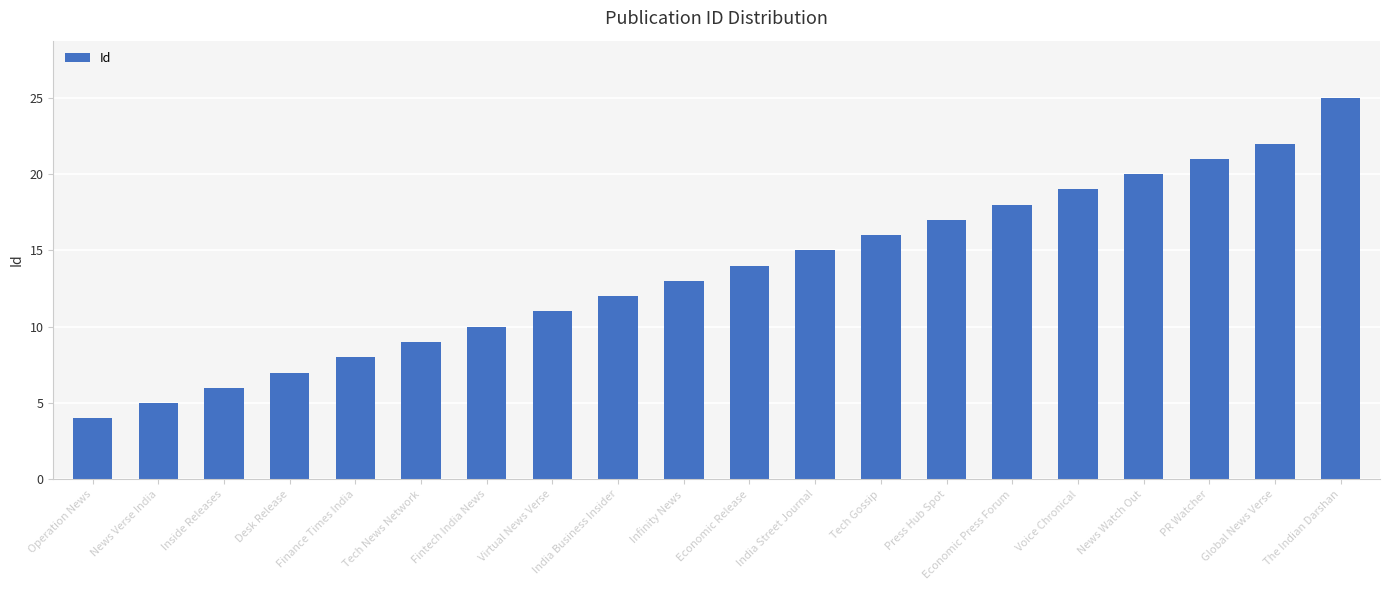

Is it true that the value at The Indian Darshan is 14?

False